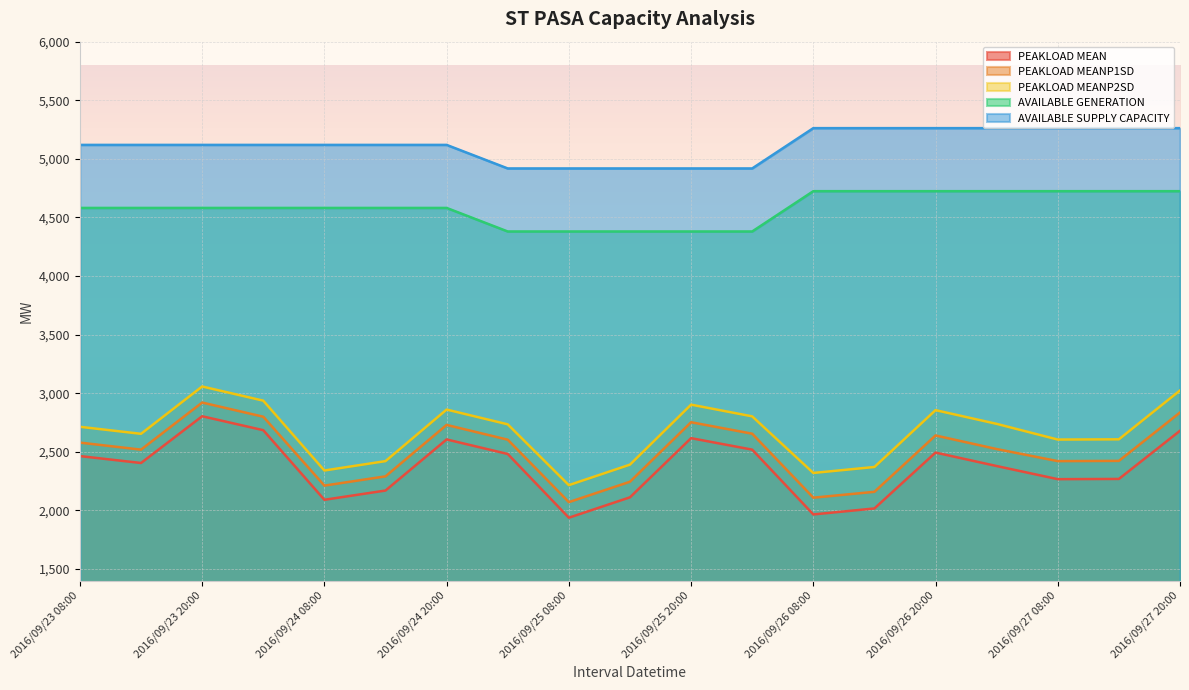

What is the sum of the PEAKLOAD MEANP2SD values at 2016/09/27 14:00 and 2016/09/24 08:00?

4946